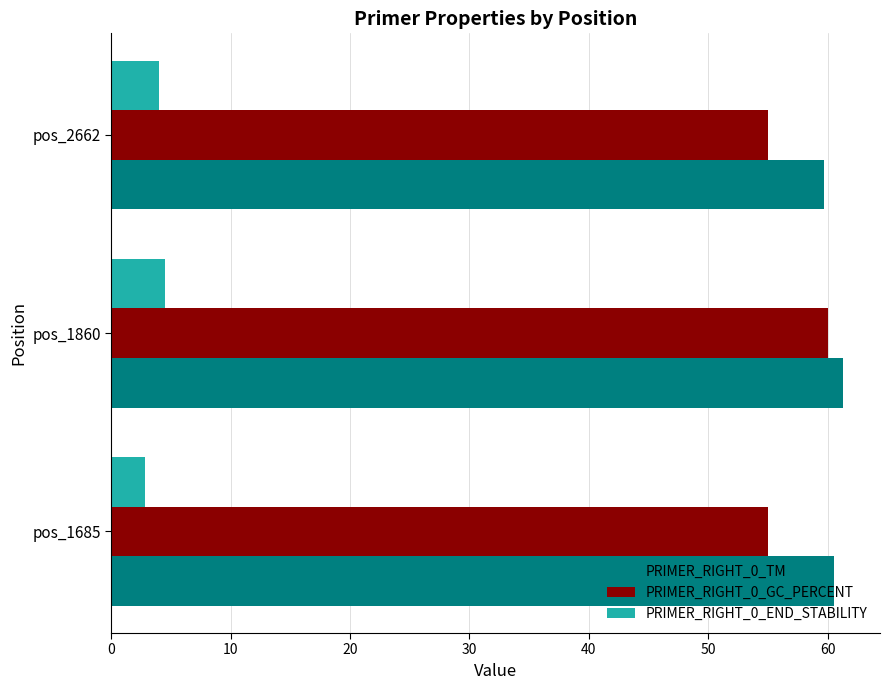

Which series has the largest range (max minus min)?

PRIMER_RIGHT_0_GC_PERCENT